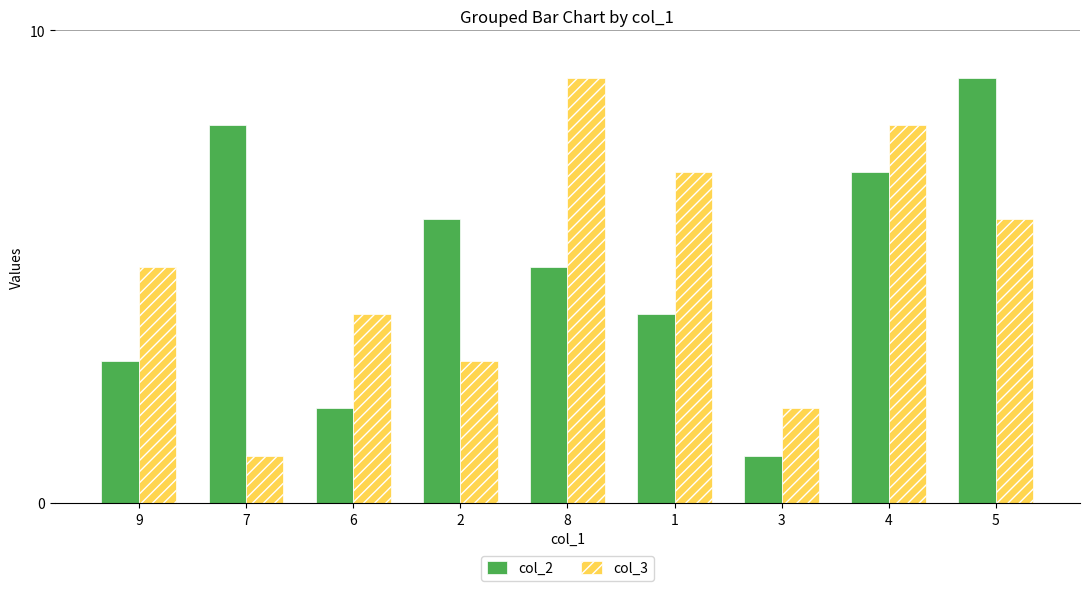

Is the value of col_3 at 3 greater than the value of col_2 at 3?

Yes